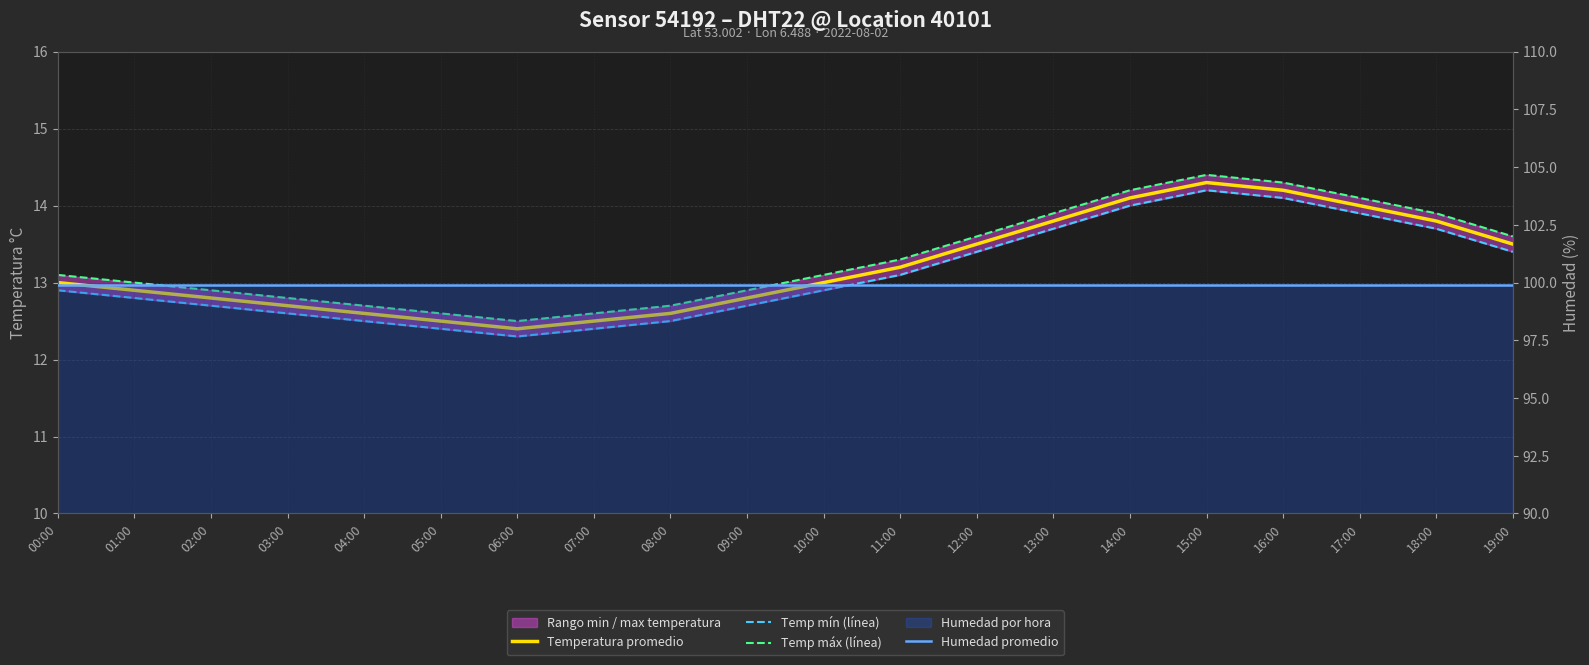

What is the total value across all series at 04:00?

137.7